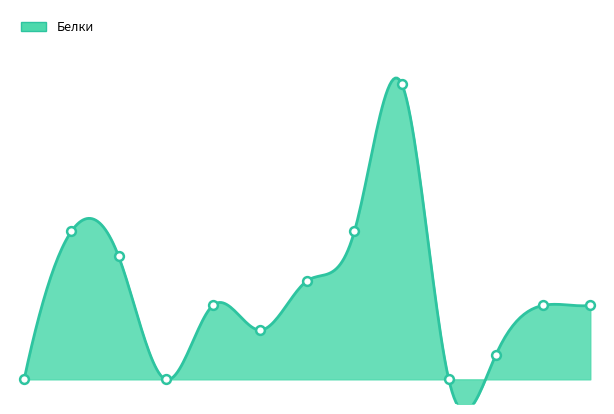

What is the change in value from рыба запеченая to компот из изюма?

-6